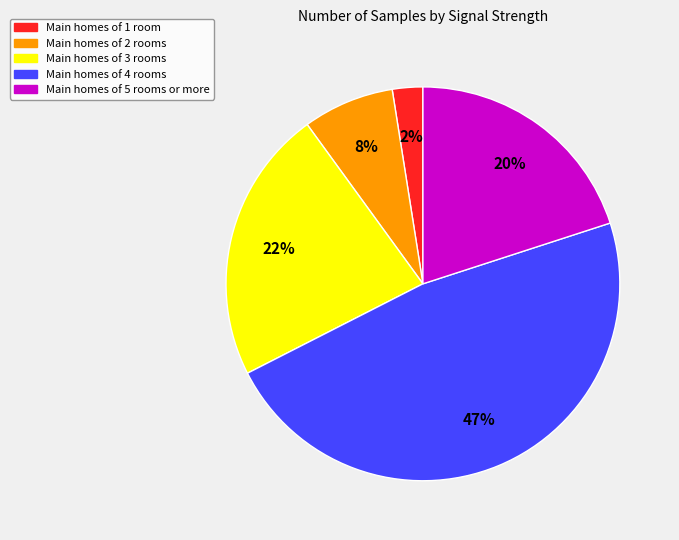

Between Main homes of 4 rooms and Main homes of 5 rooms or more, which is larger?

Main homes of 4 rooms